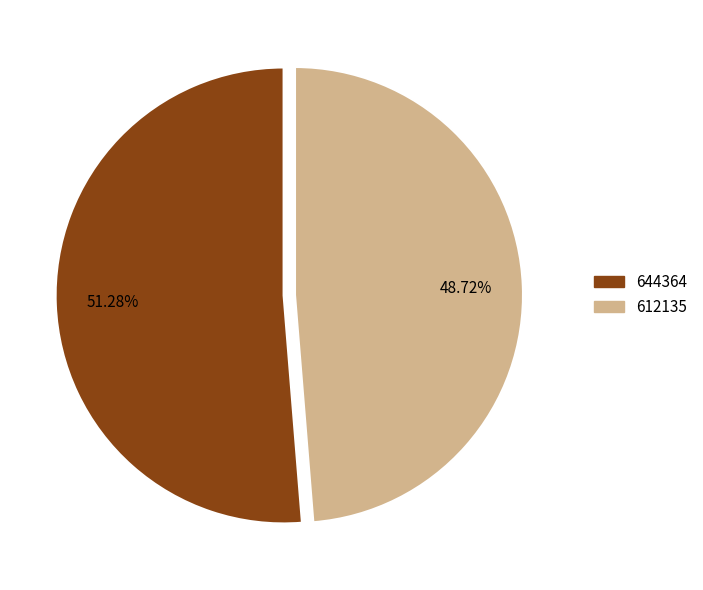

Rank the categories by value from lowest to highest.

612135, 644364